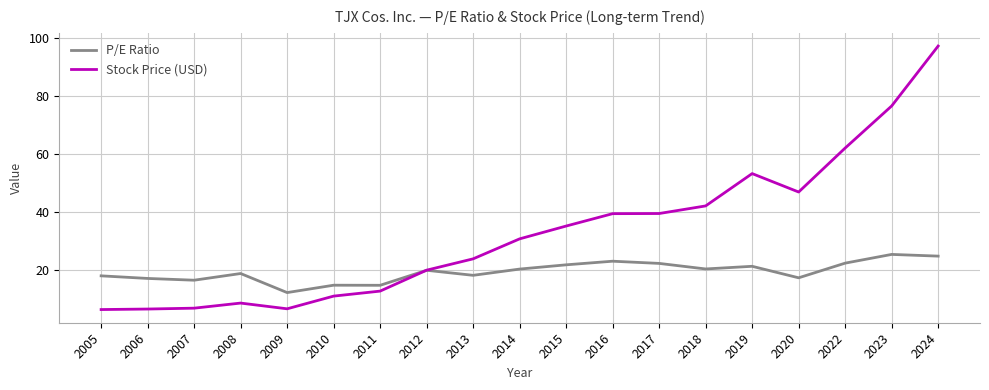

What is the smallest value displayed?

6.2